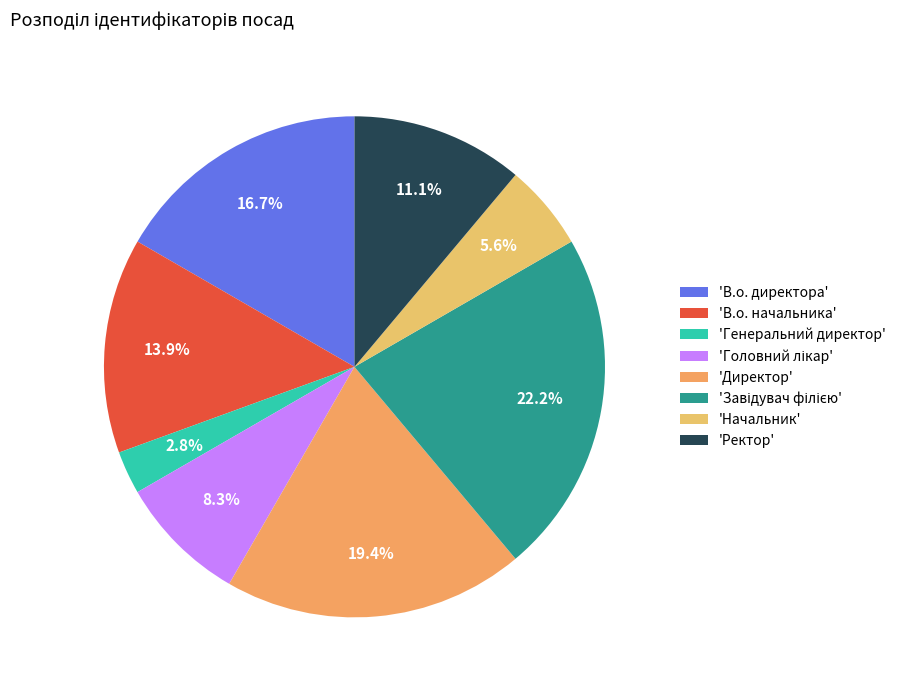

How many slices are in this pie chart?

8